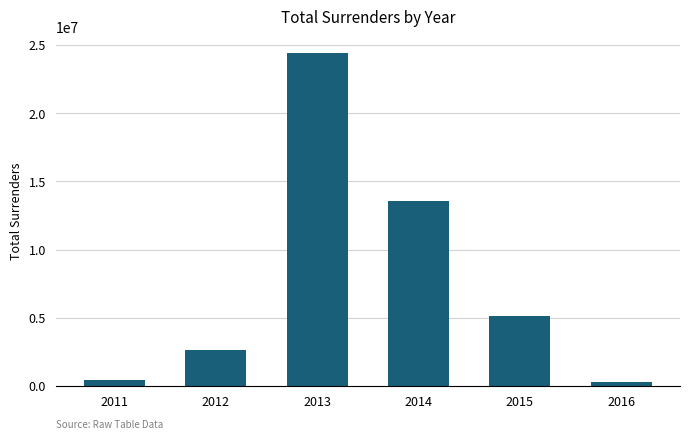

At which category does the chart reach its peak across all series?

2013